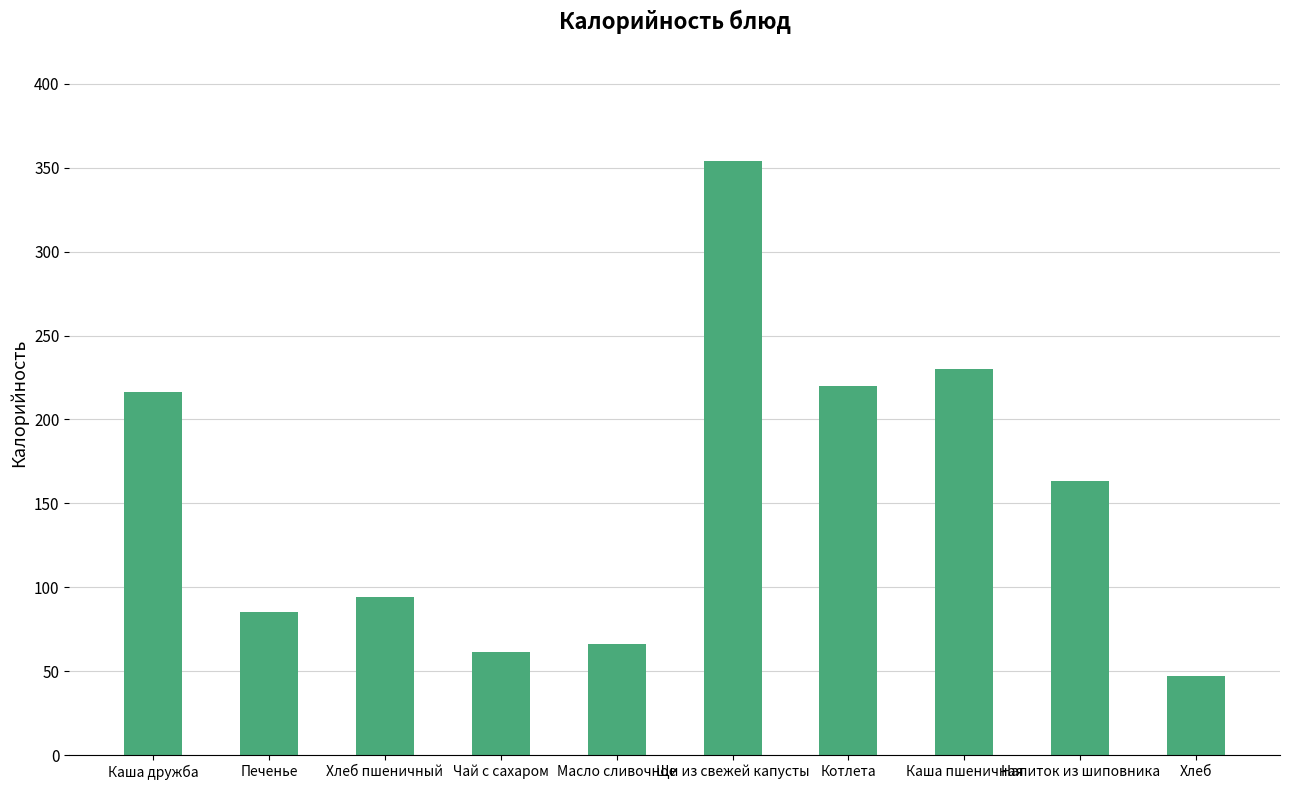

What is the difference between the maximum and minimum values?

306.8